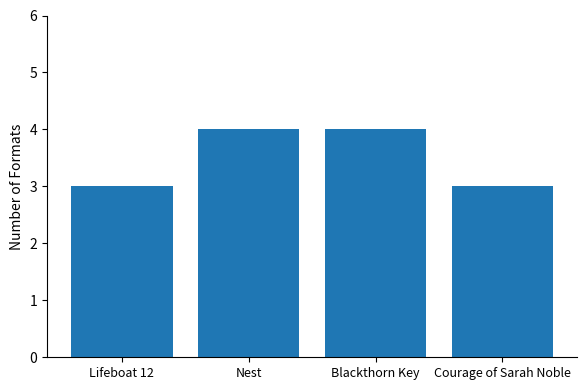

What is the sum of all values?

14